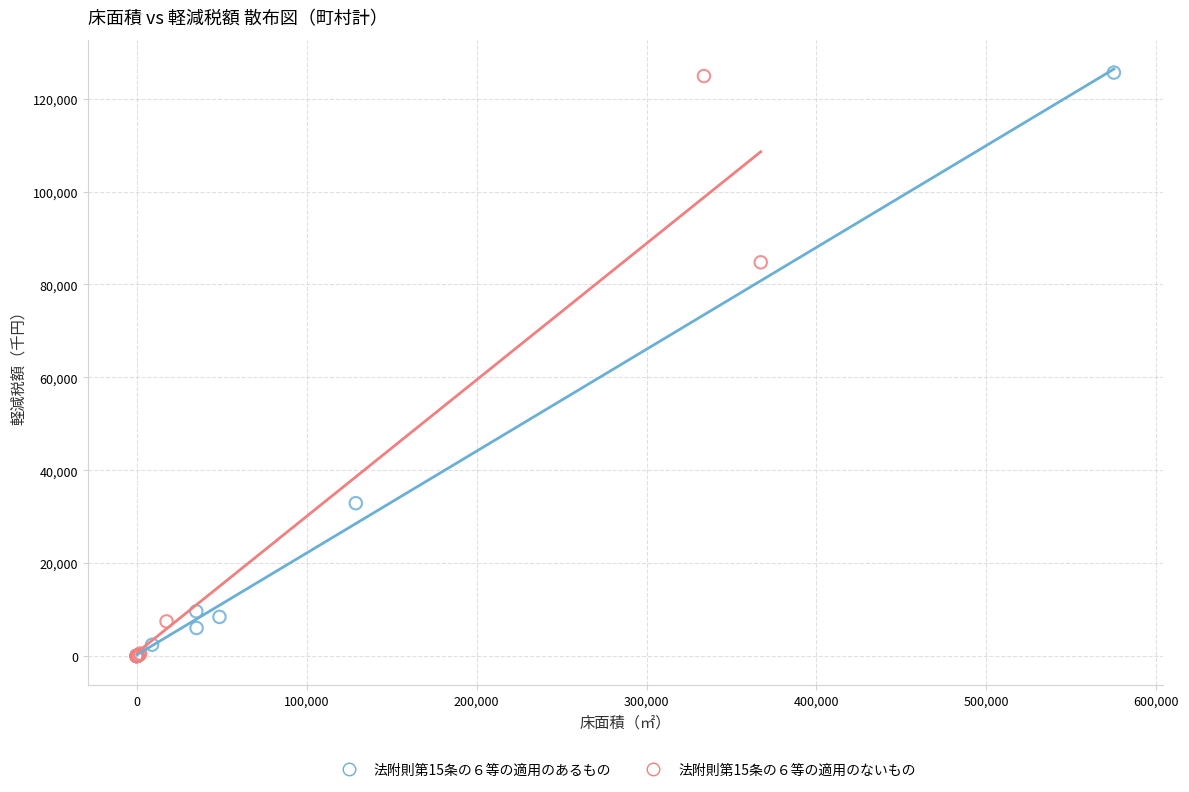

What are all the series names shown in the legend?

法附則第15条の６等の適用のあるもの, 法附則第15条の６等の適用のないもの